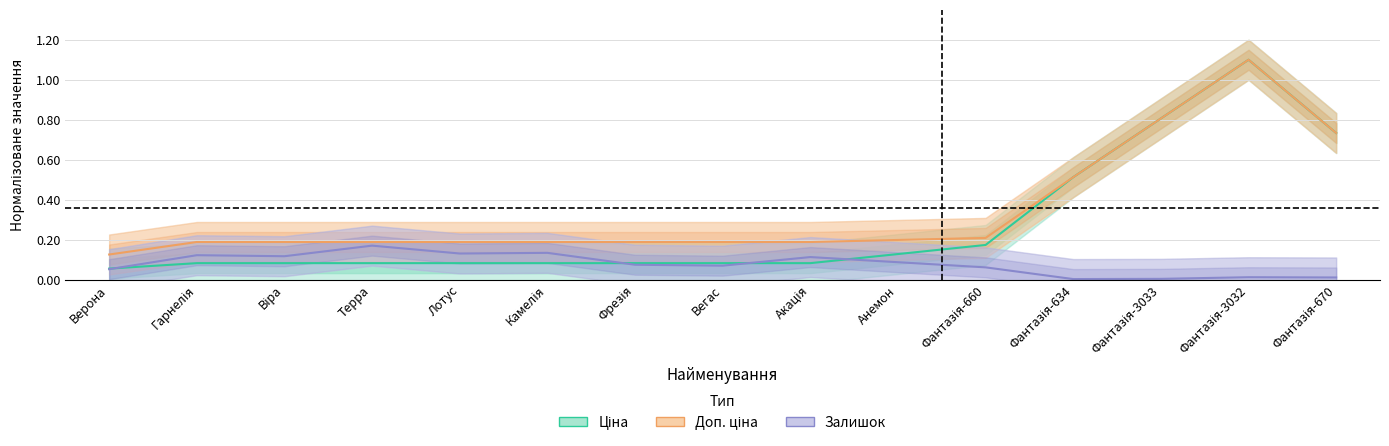

How many lines are shown in the chart?

3